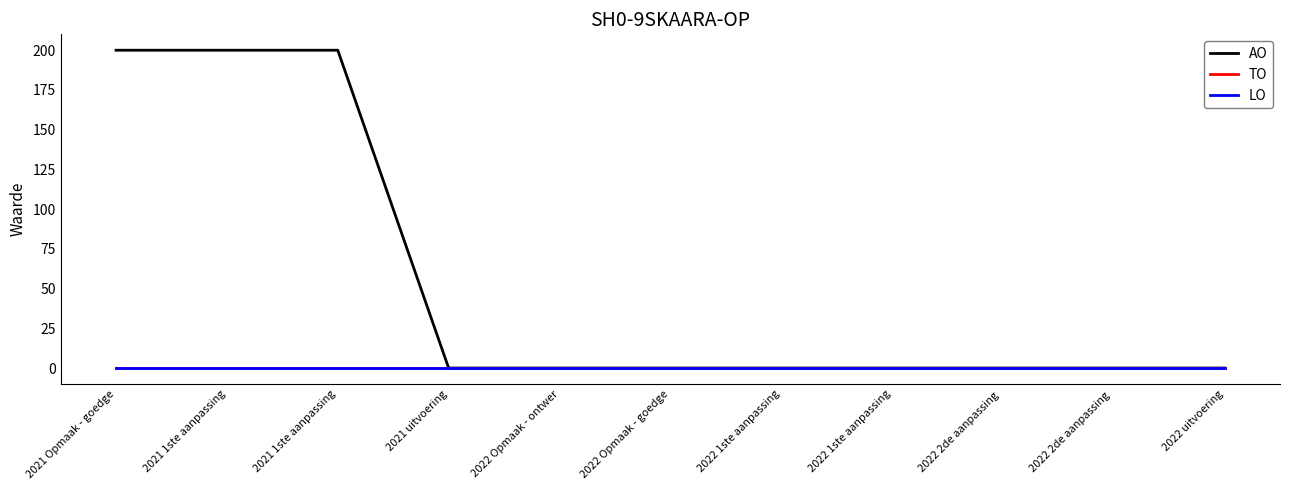

Is this an area chart (filled region under the line)?

No